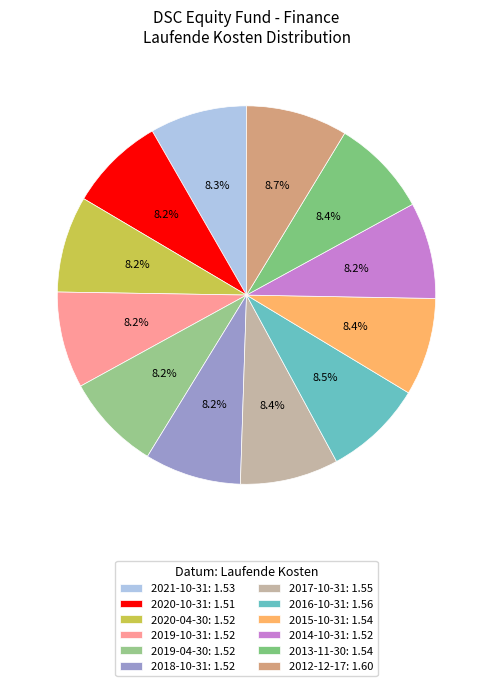

What percentage do 2012-12-17 and 2019-04-30 together represent?

16.9%